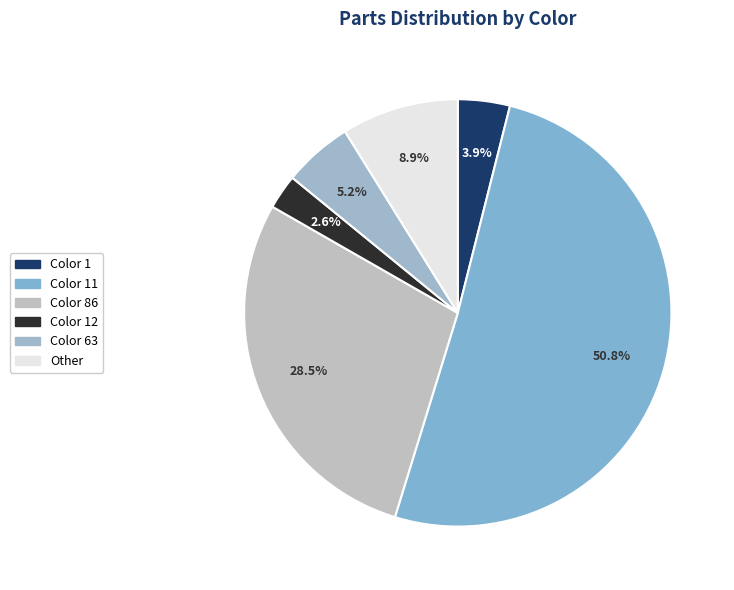

How many segments does this pie chart have?

6